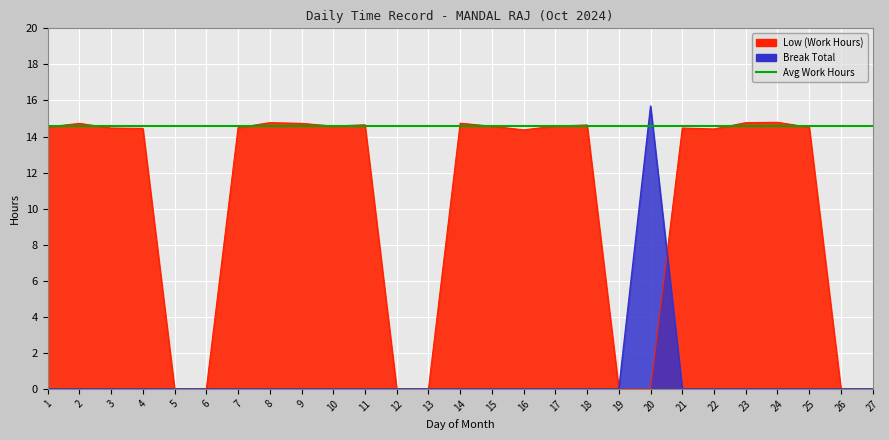

Which series has the largest range (max minus min)?

Break Total